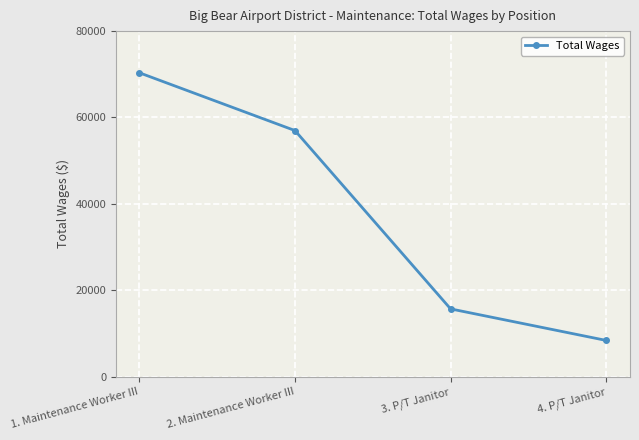

What is the change in value from 2. Maintenance Worker III to 4. P/T Janitor?

-48593